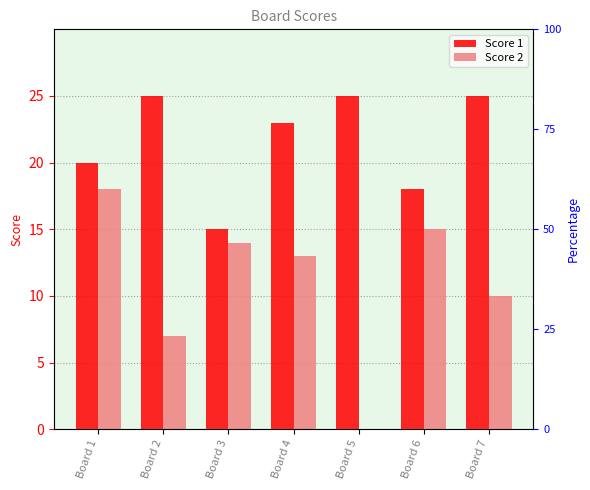

How many values in the Score 1 series exceed 23?

3